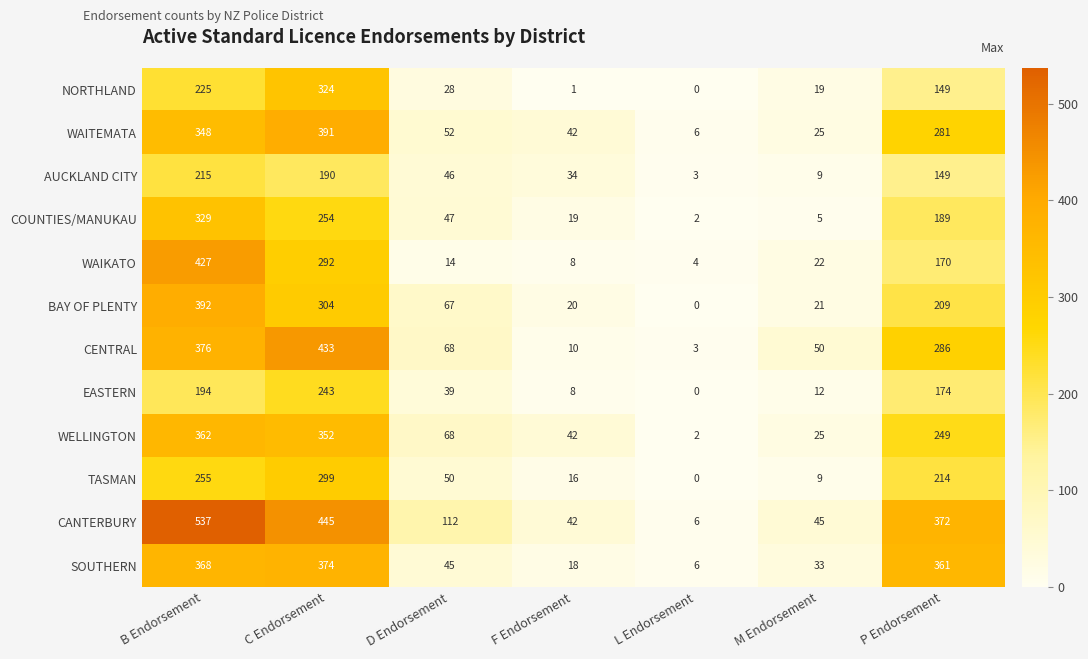

Which series has the widest spread of values?

CANTERBURY